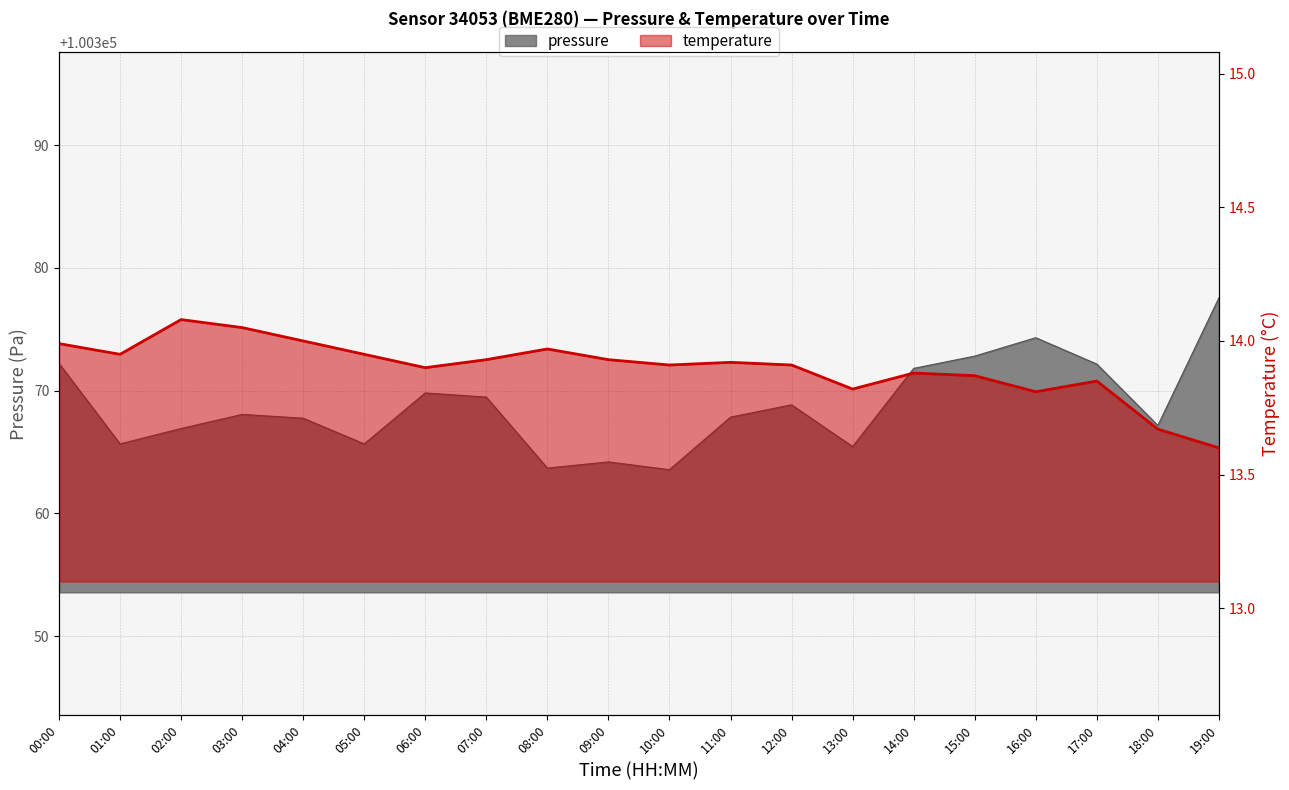

List the series in order of their peak value, lowest first.

temperature, pressure